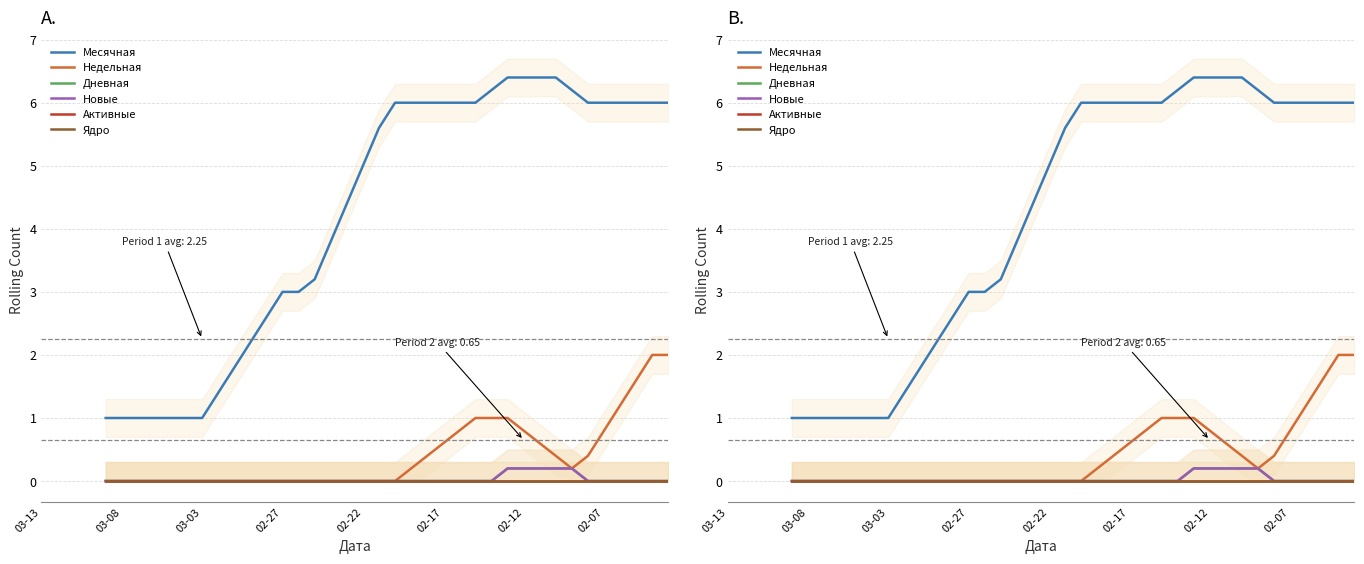

What value does the Месячная series have at 21?

5.6